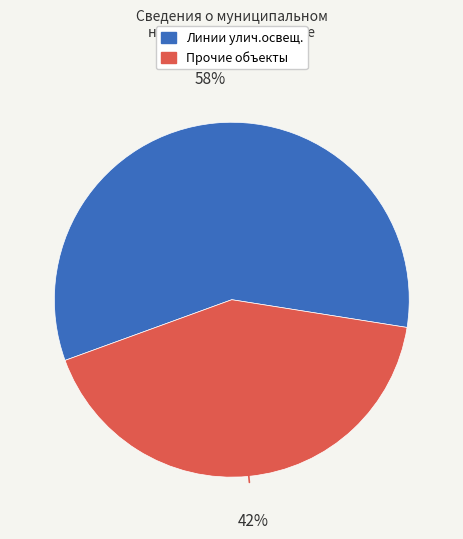

To the nearest percent, what is the average slice percentage?

50%